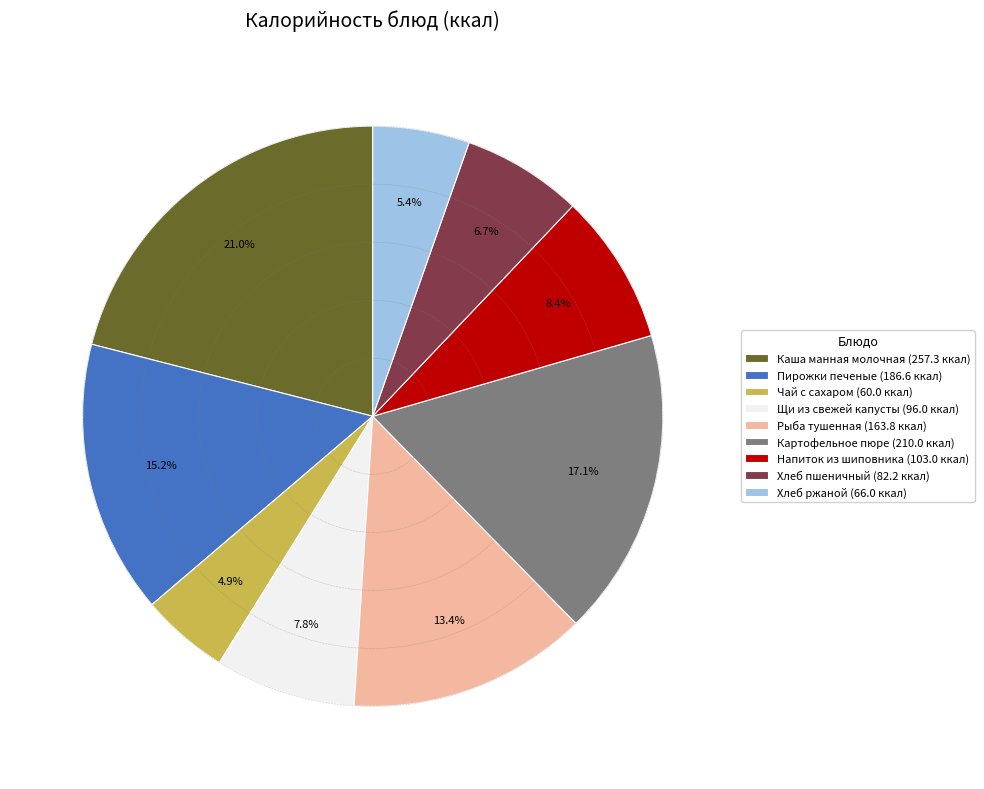

To the nearest percent, what is the average slice percentage?

11%